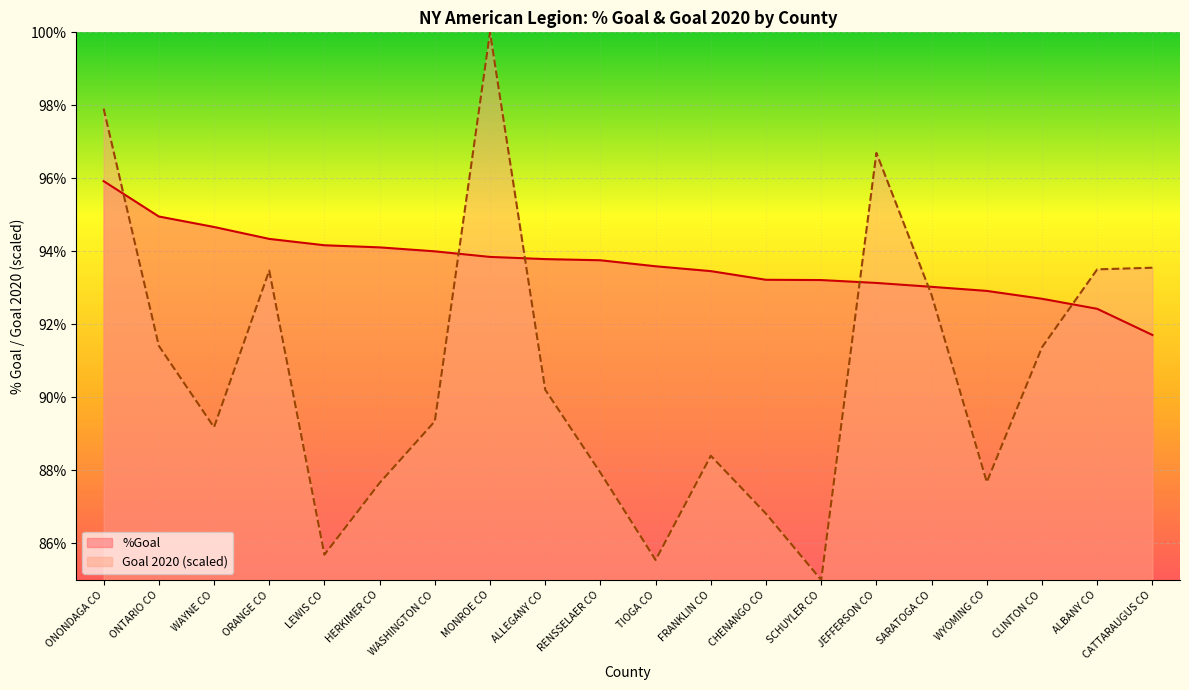

How many interior local peaks does the Goal 2020 series have?

4